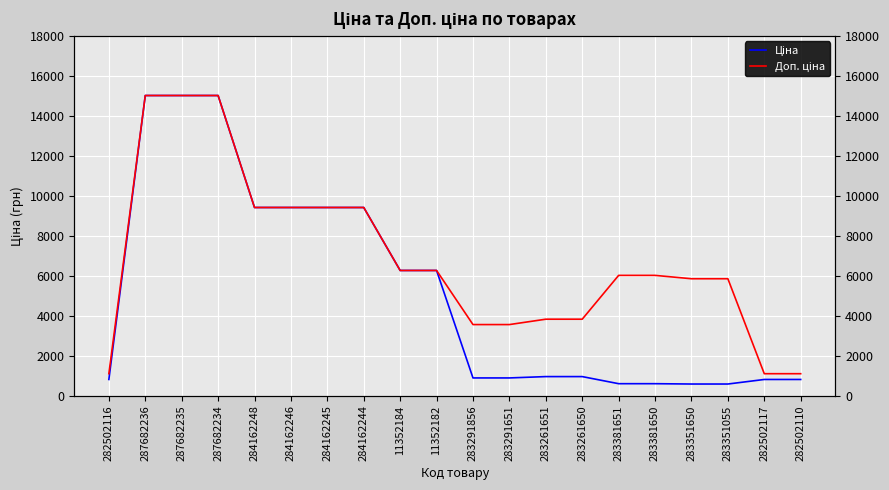

True or false: Доп. ціна and Ціна intersect in this chart.

False